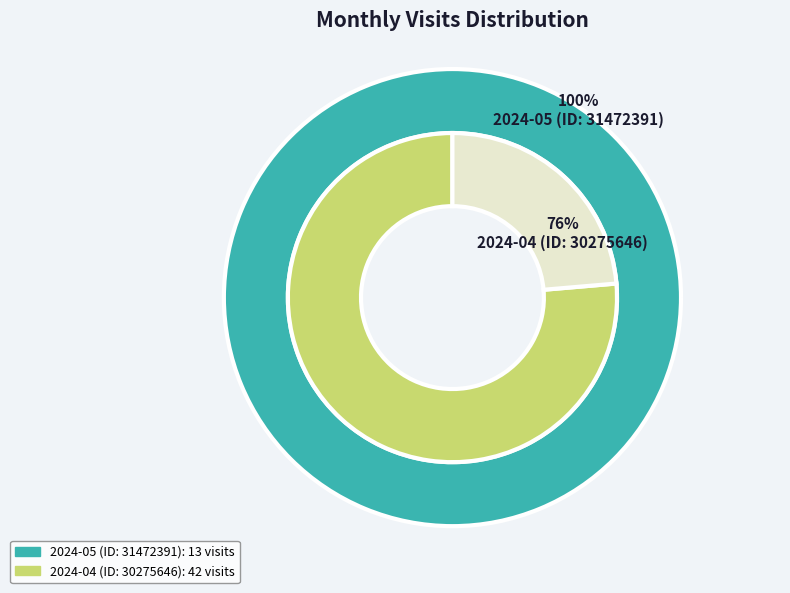

Does any single category account for the majority?

Yes